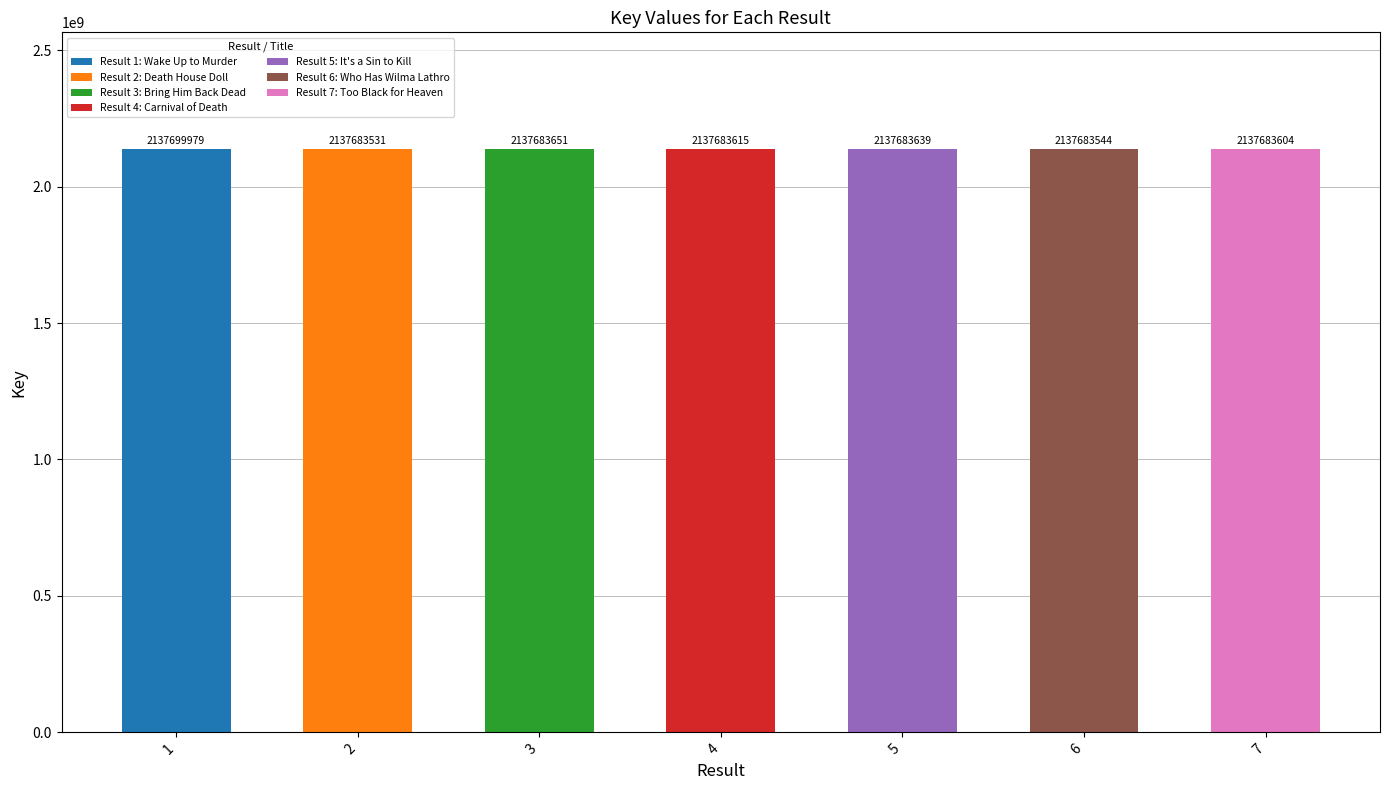

What is the smallest value displayed?

2137683531